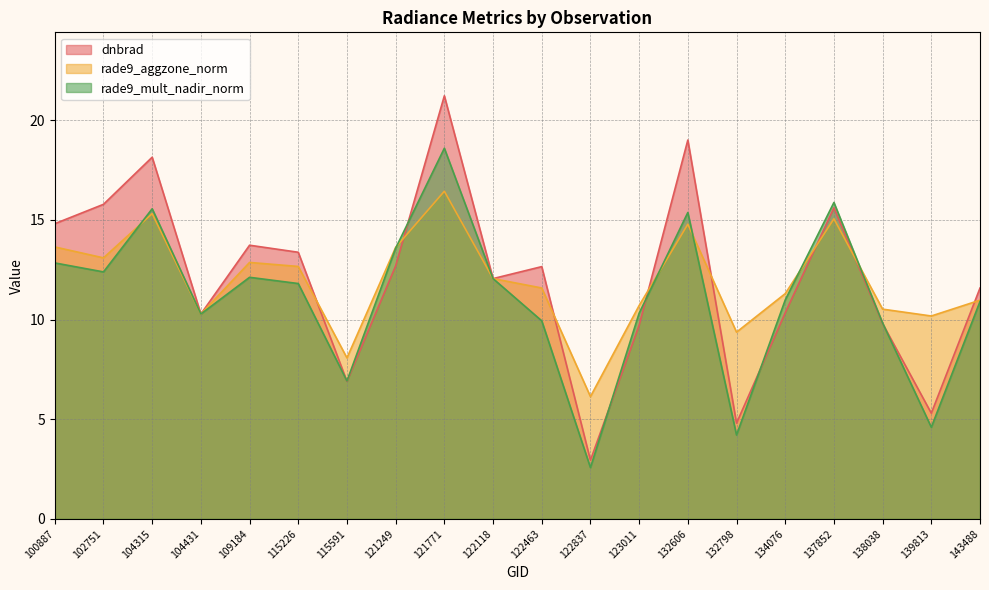

At which label is rade9_mult_nadir_norm closest to 10?

122463